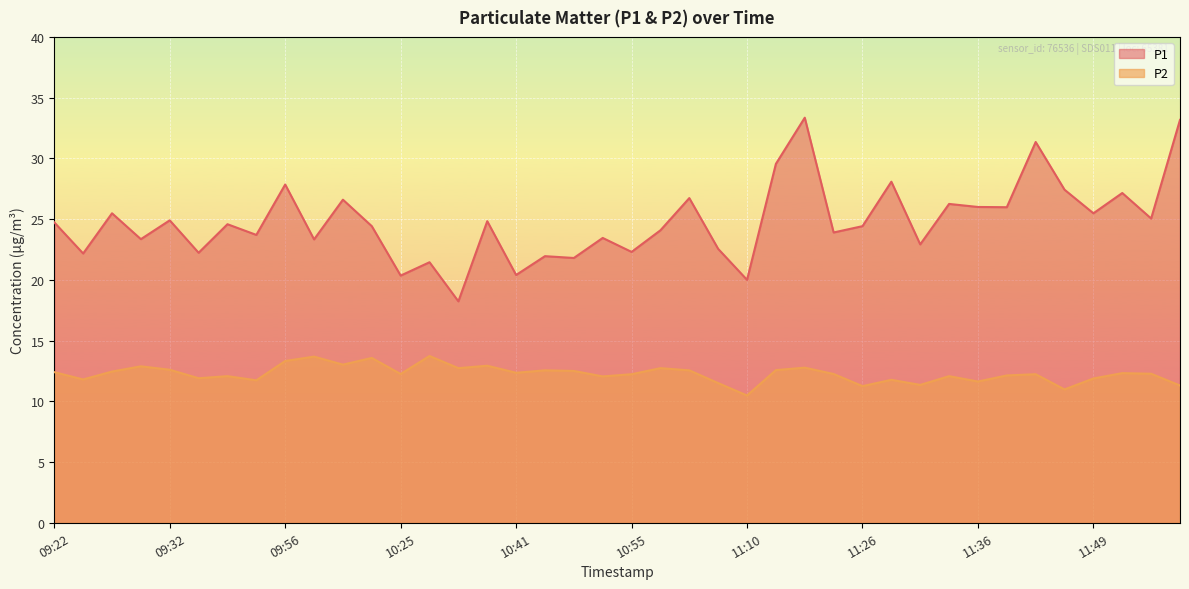

True or false: P1 and P2 cross at least once.

False